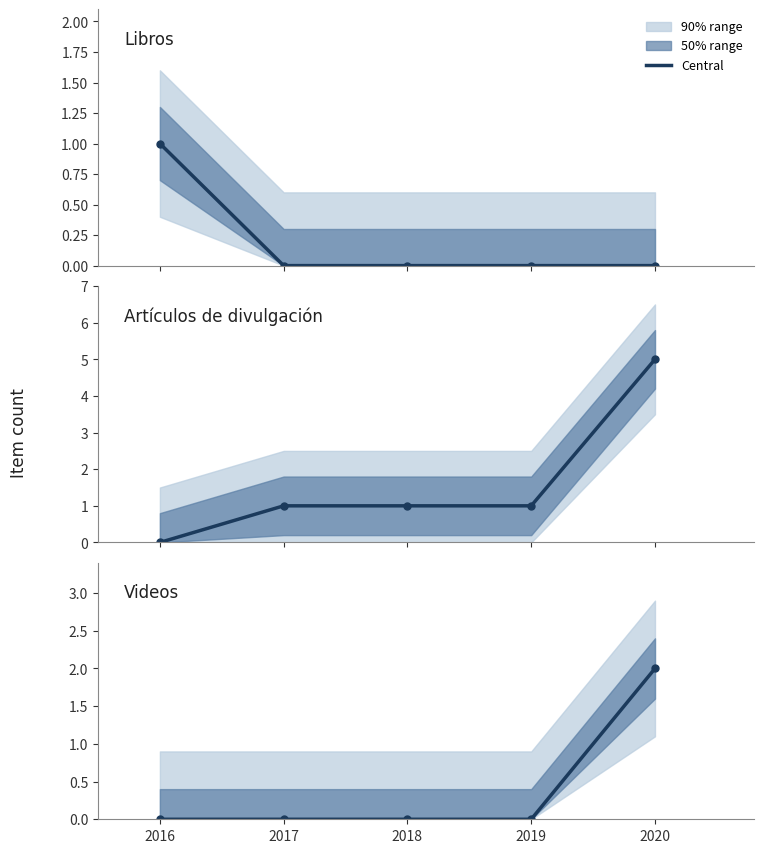

Which has a higher value, 2019 or 2016?

2016